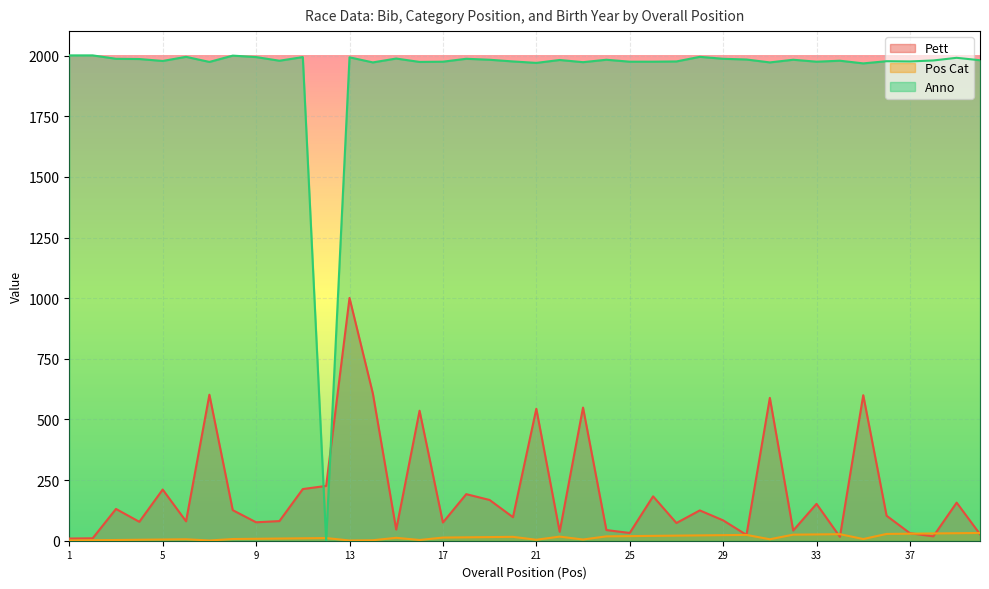

The Pett series shows 32 at 27. True or false?

False